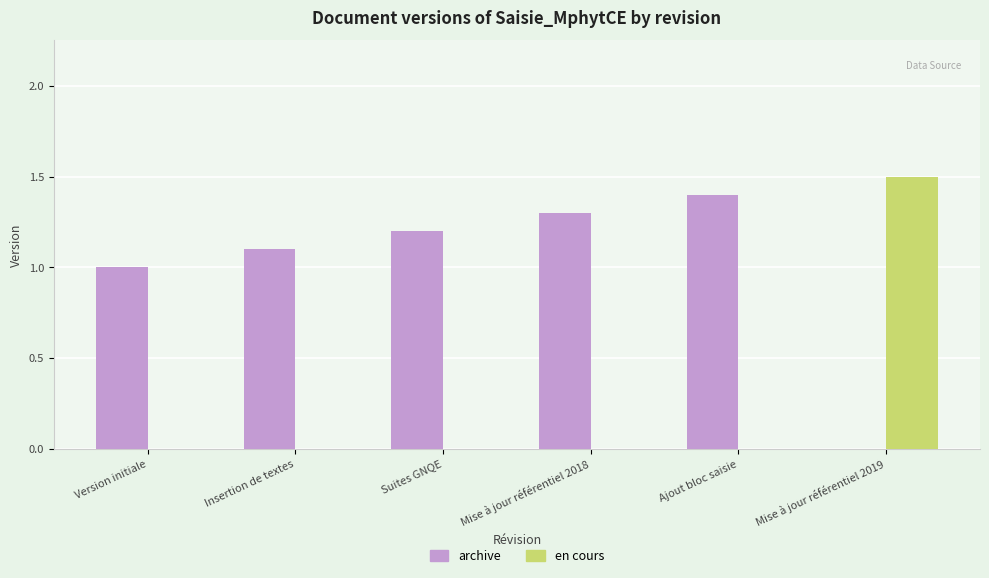

What is the total value across all series at Ajout bloc saisie?

1.4